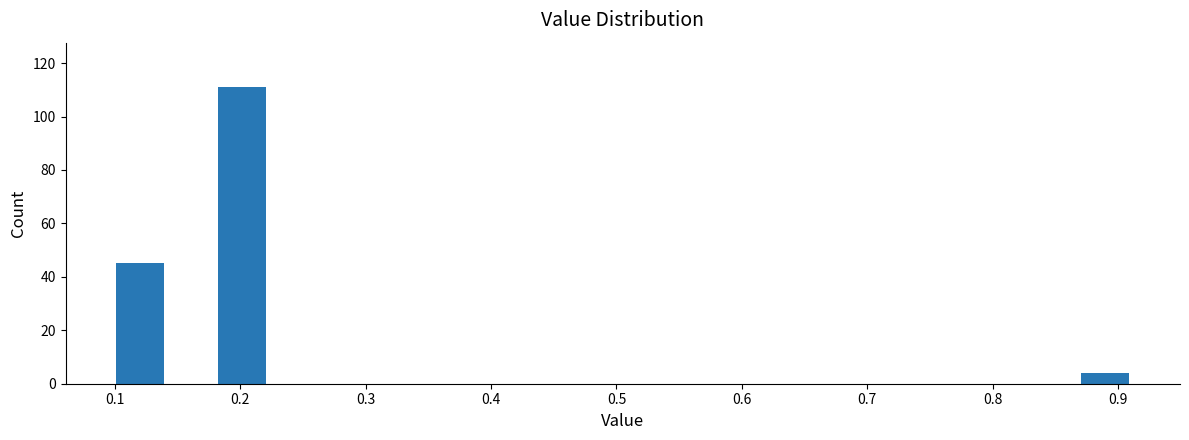

Over which range of the x-axis is the bar tallest?

0.18 to 0.22